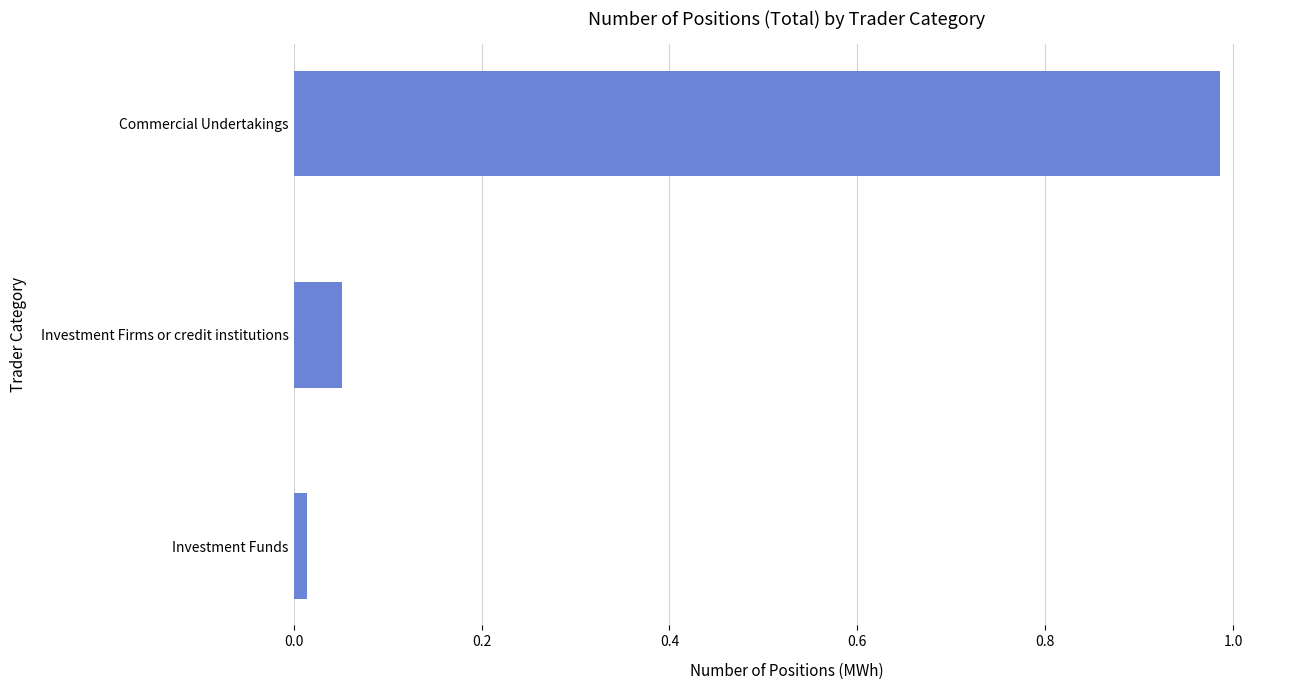

Which label corresponds to the smallest value in the chart?

Investment Funds